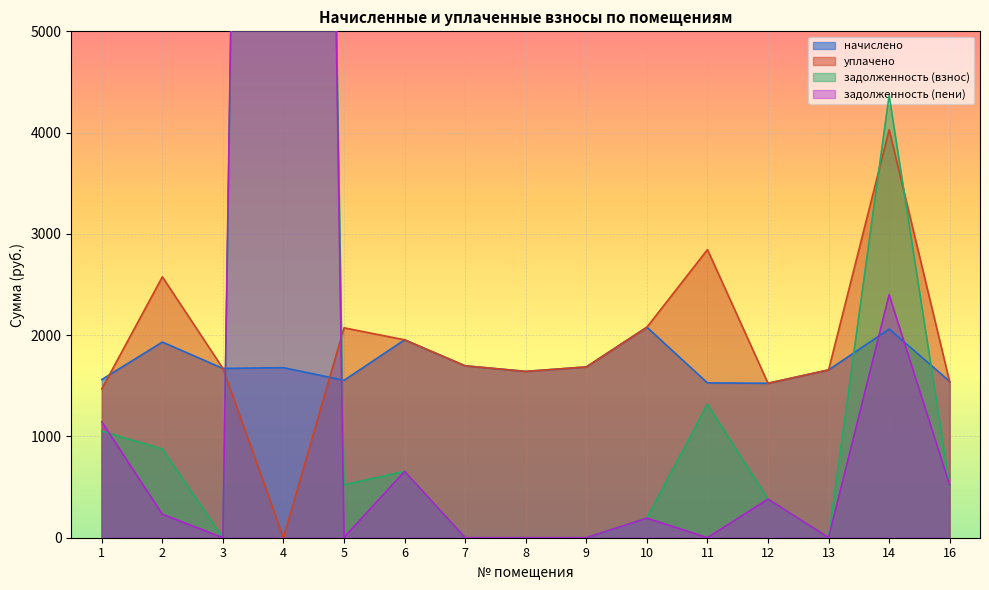

At 12, list the series in order from largest to smallest.

начислено, уплачено, задолженность (взнос), задолженность (пени)